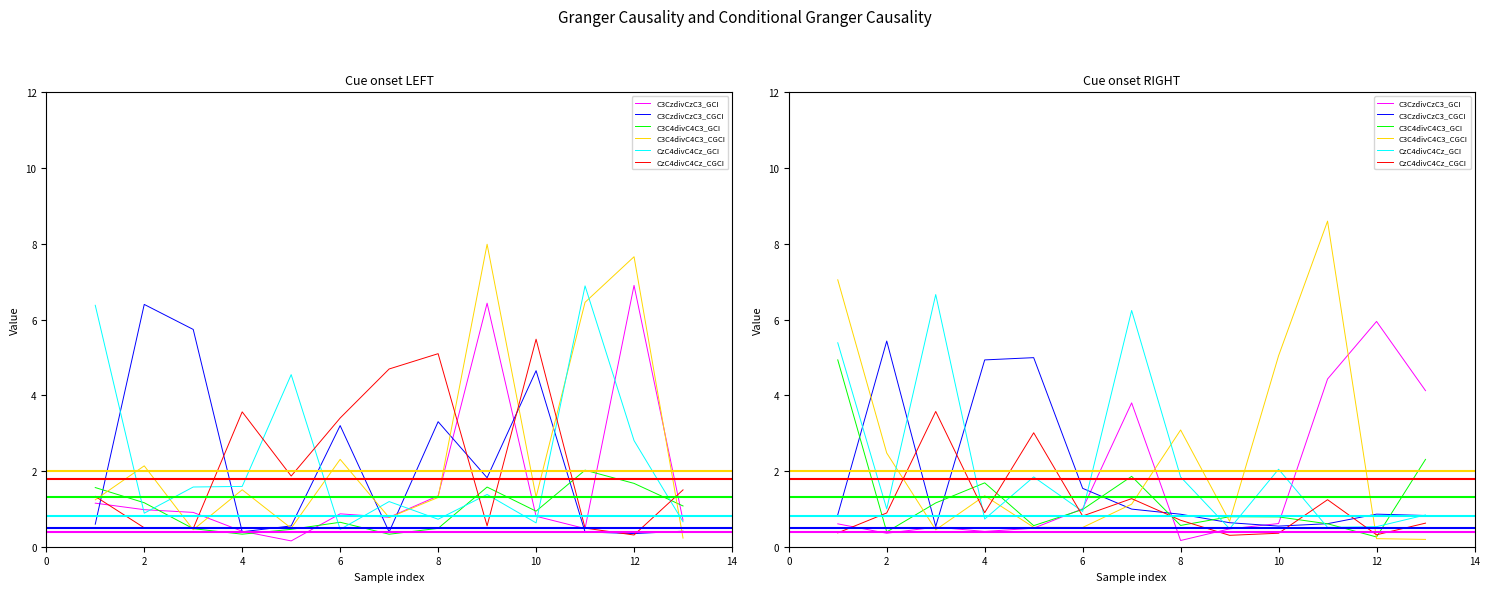

Reading right to left, what are all the values shown in this chart?

C3CzdivCzC3_GCI: 4.1	5.9	4.4	0.6	0.5	0.2	3.8	1.0	0.5	0.4	0.5	0.4	0.6
C3CzdivCzC3_CGCI: 0.8	0.9	0.6	0.5	0.6	0.9	1.0	1.5	5.0	4.9	0.5	5.4	0.8
C3C4divC4C3_GCI: 2.3	0.3	0.6	0.8	0.8	0.6	1.9	1.0	0.6	1.7	1.2	0.4	4.9
C3C4divC4C3_CGCI: 0.2	0.2	8.6	5.0	0.7	3.1	1.1	0.5	0.5	1.3	0.4	2.5	7.0
CzC4divC4Cz_GCI: 0.8	0.5	0.5	2.0	0.5	1.8	6.2	0.9	1.8	0.7	6.7	1.0	5.4
CzC4divC4Cz_CGCI: 0.6	0.3	1.2	0.4	0.3	0.7	1.3	0.8	3.0	0.9	3.6	0.9	0.4